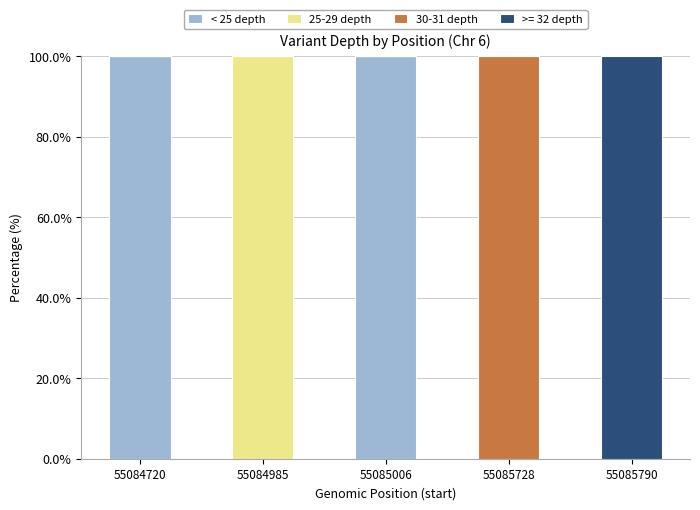

Reading left to right, transcribe the values for < 25 depth.

55084720=100	55084985=0	55085006=100	55085728=0	55085790=0